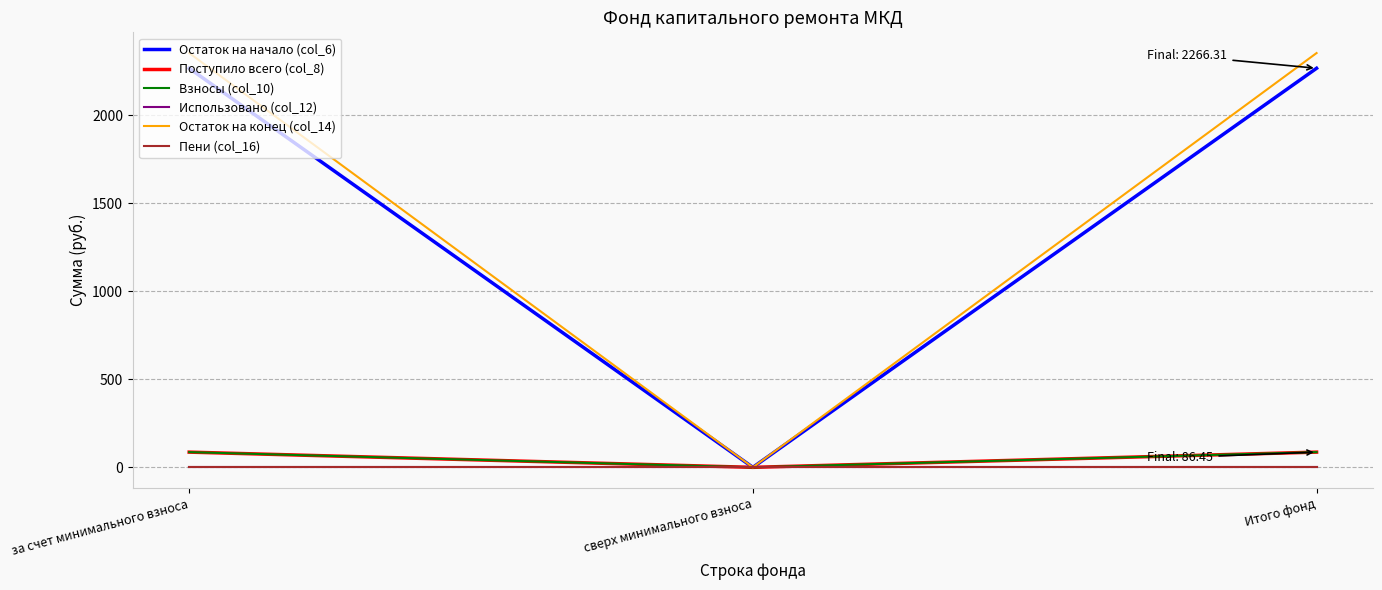

Reading left to right, what are all the values shown in this chart?

Остаток на начало (col_6): за счет минимального взноса=2266.3	сверх минимального взноса=0.0	Итого фонд=2266.3
Поступило всего (col_8): за счет минимального взноса=86.5	сверх минимального взноса=0.0	Итого фонд=86.5
Взносы (col_10): за счет минимального взноса=86.5	сверх минимального взноса=0.0	Итого фонд=86.5
Использовано (col_12): за счет минимального взноса=0.0	сверх минимального взноса=0.0	Итого фонд=0.0
Остаток на конец (col_14): за счет минимального взноса=2352.8	сверх минимального взноса=0.0	Итого фонд=2352.8
Пени (col_16): за счет минимального взноса=0.0	сверх минимального взноса=0.0	Итого фонд=0.0